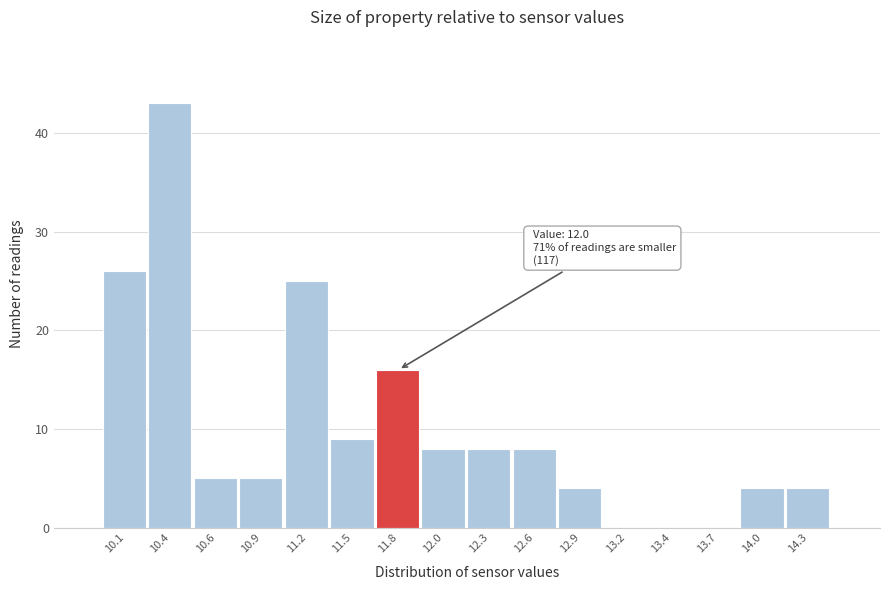

Reading left to right, extract all data points from this chart.

10.1=26	10.4=43	10.6=5	10.9=5	11.2=25	11.5=9	11.8=16	12.0=8	12.3=8	12.6=8	12.9=4	13.2=0	13.4=0	13.7=0	14.0=4	14.3=4